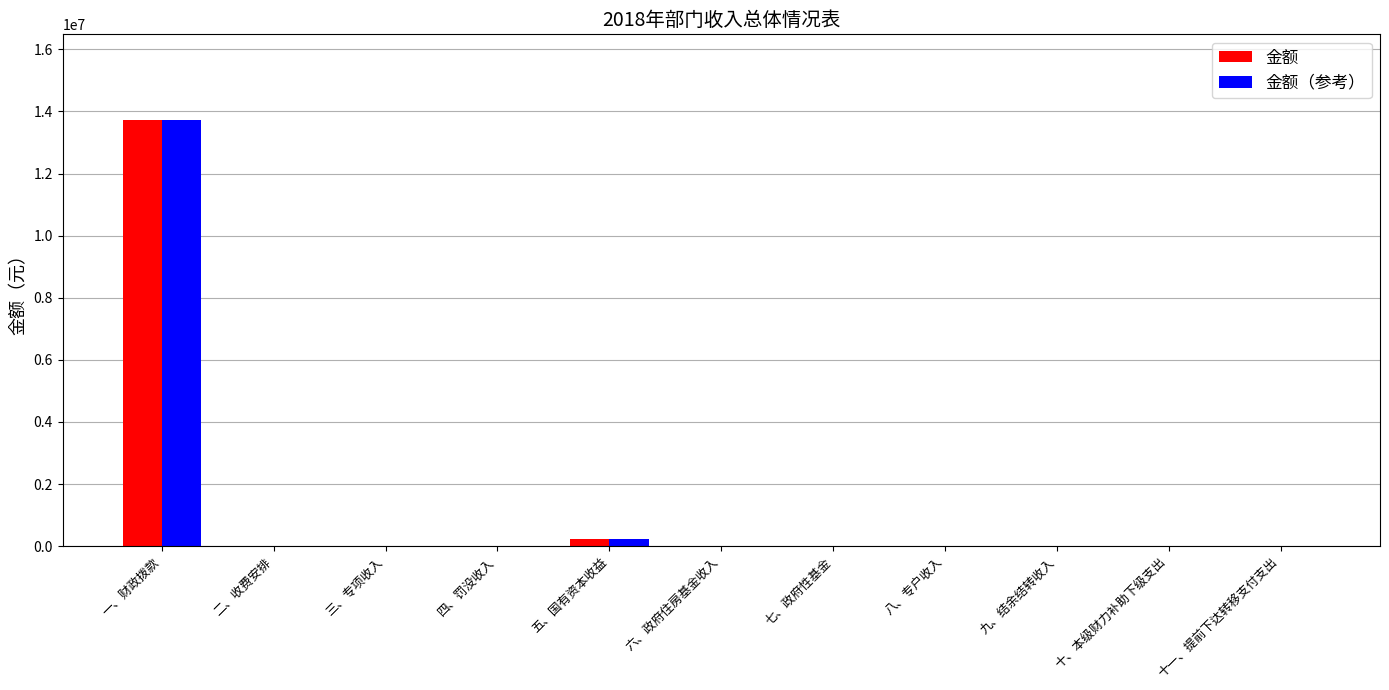

The value of 金额（参考） at 十、本级财力补助下级支出 is 0.0. True or false?

True